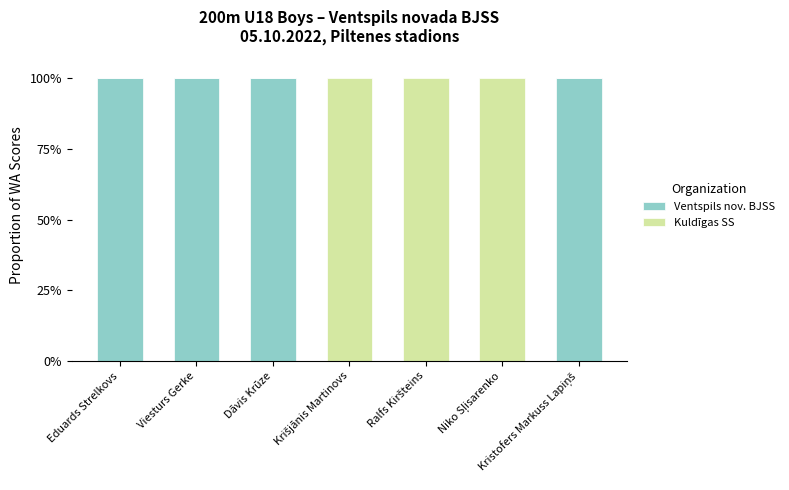

What is the maximum value for Ventspils nov. BJSS?

100